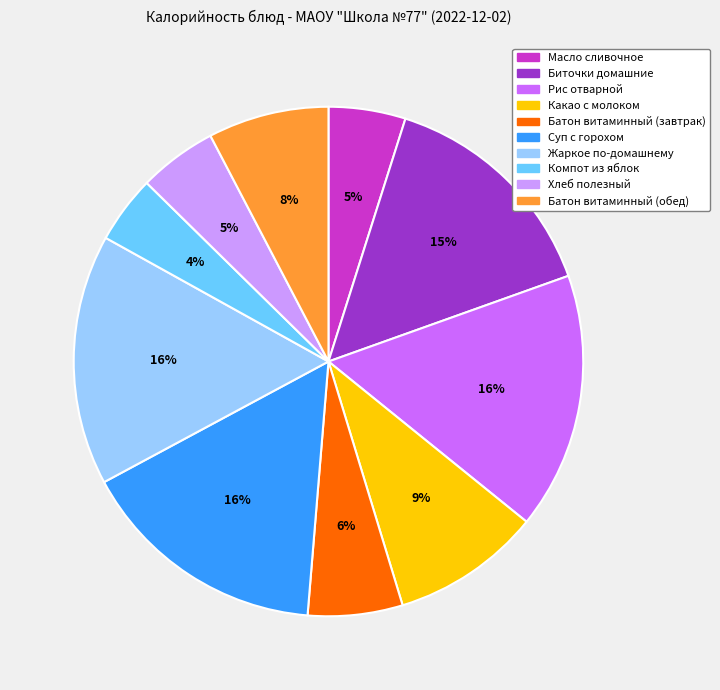

Count the number of slices in the pie.

10